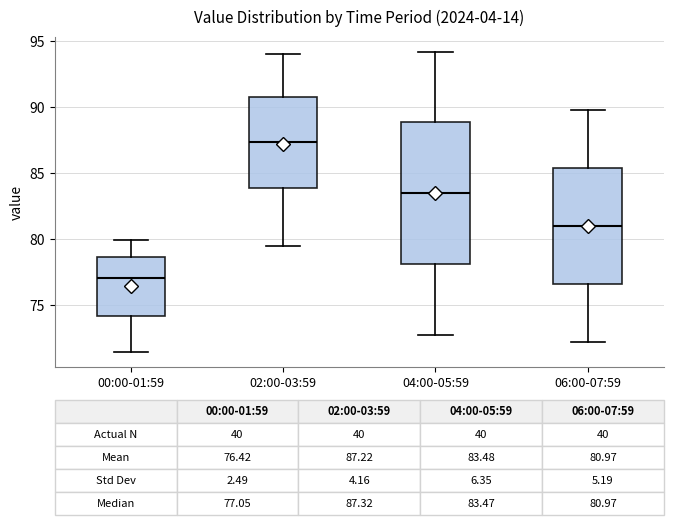

Which box has the highest median line?

02:00-03:59